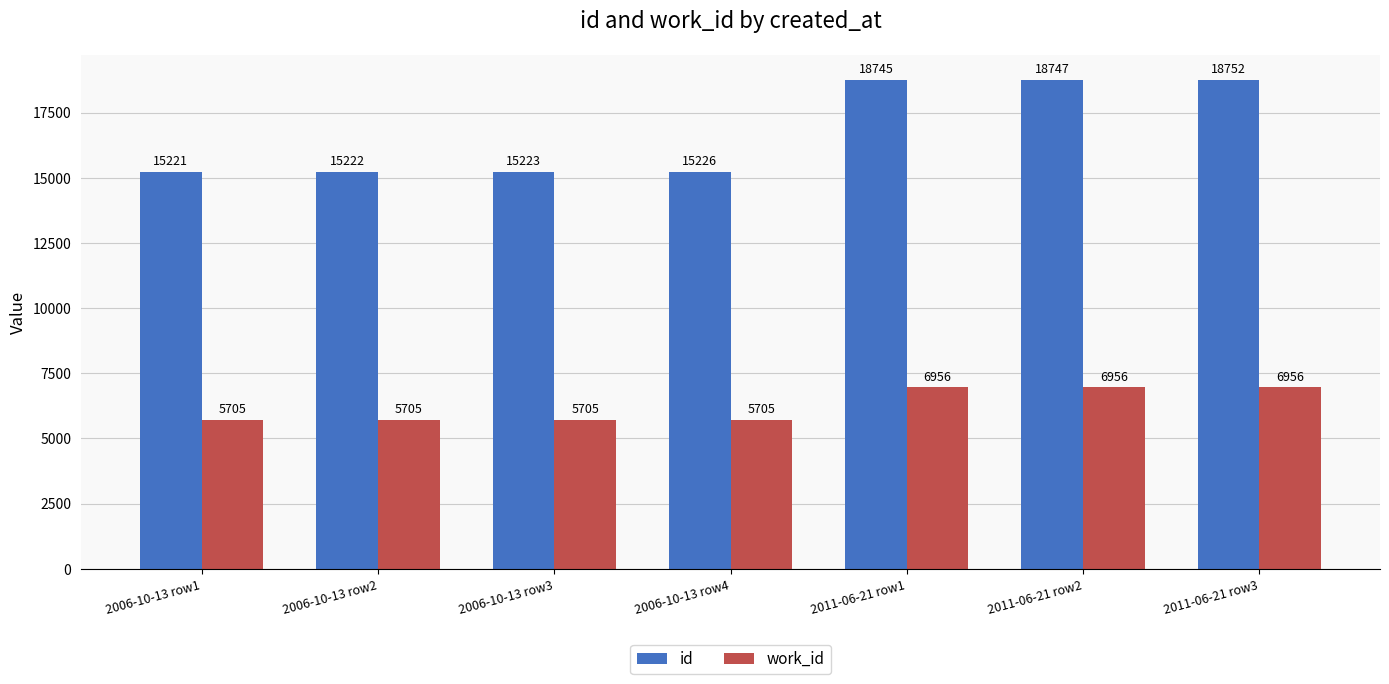

Are the bars grouped side by side (vs. stacked)?

Yes